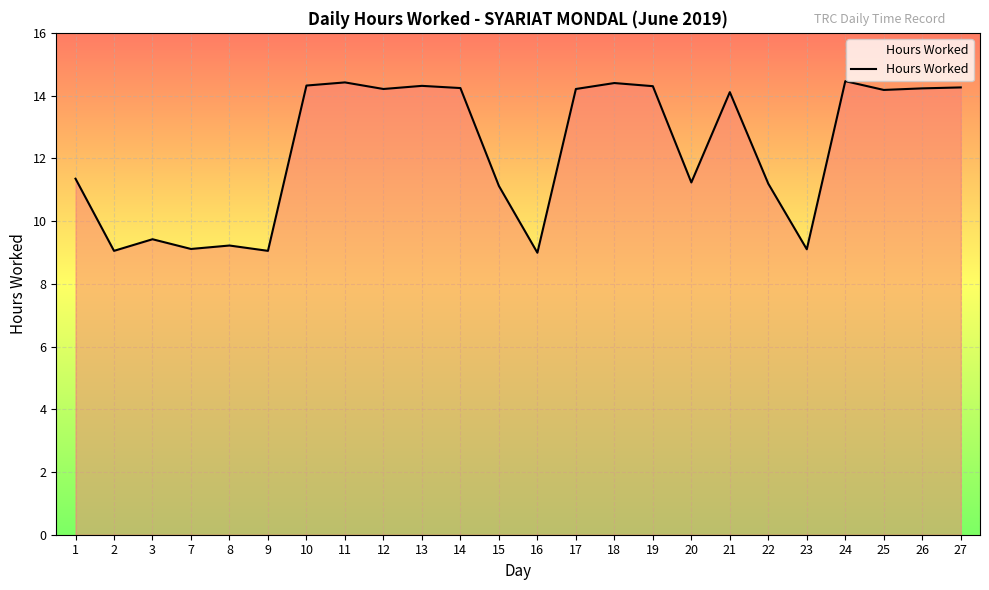

What is the greatest value displayed?

14.5